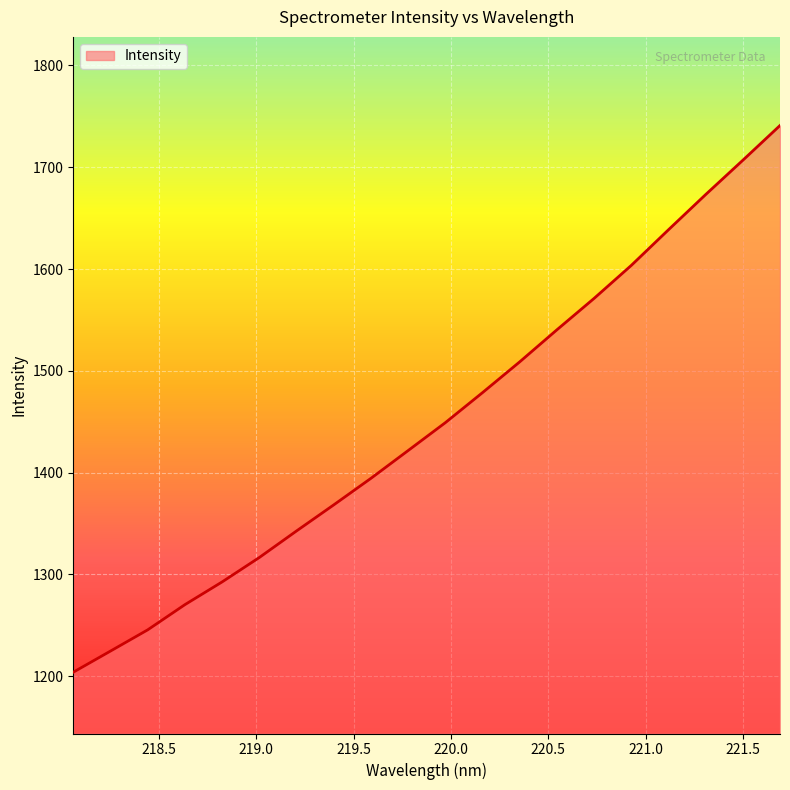

What is the maximum value shown in the chart?

1741.0